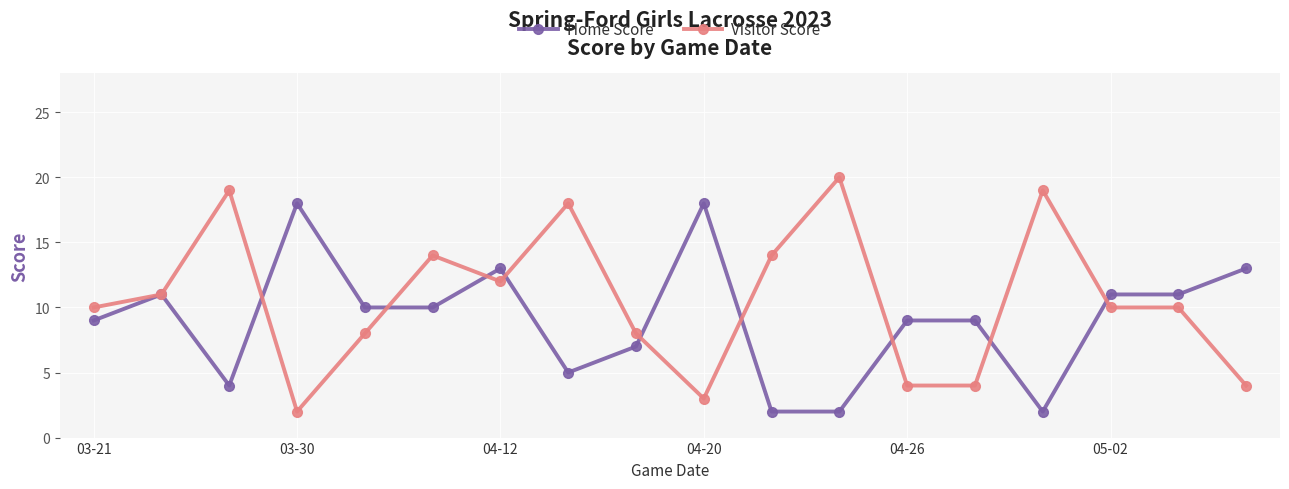

Which series has the largest total across all categories?

Visitor Score